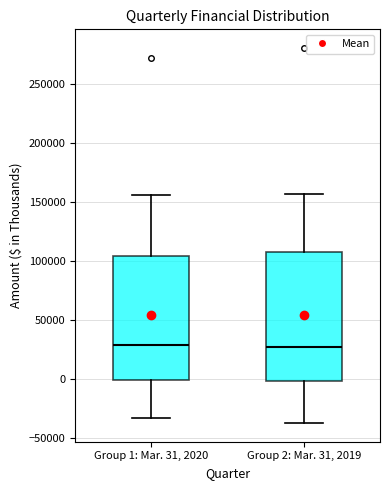

Reading left to right, read every box against the y-axis: the position of its median line, the range the box covers, and the ends of its whiskers. The values are not printed on the chart, so give them approximately, as read against the axis.

Group 1: Mar. 31, 2020: median 30000, box 0 to 105000, whiskers -35000 to 155000
Group 2: Mar. 31, 2019: median 30000, box 0 to 110000, whiskers -35000 to 155000